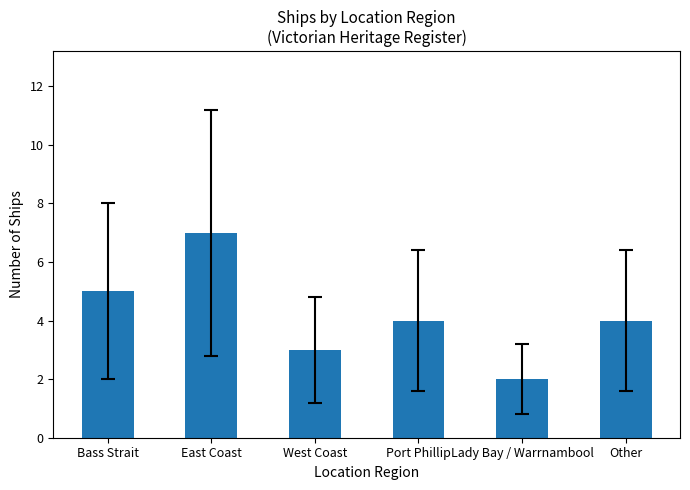

Between East Coast and West Coast, which is larger?

East Coast